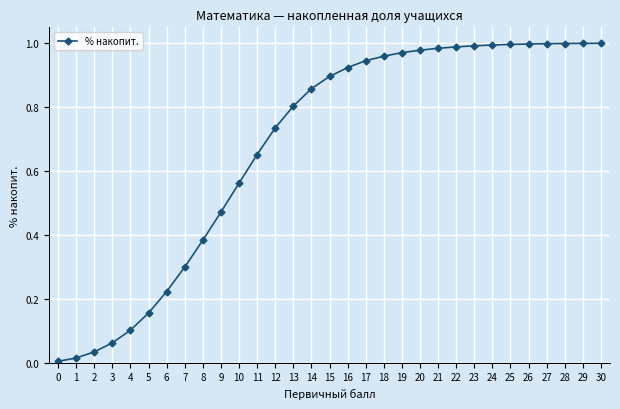

Is this an area chart (filled region under the line)?

No